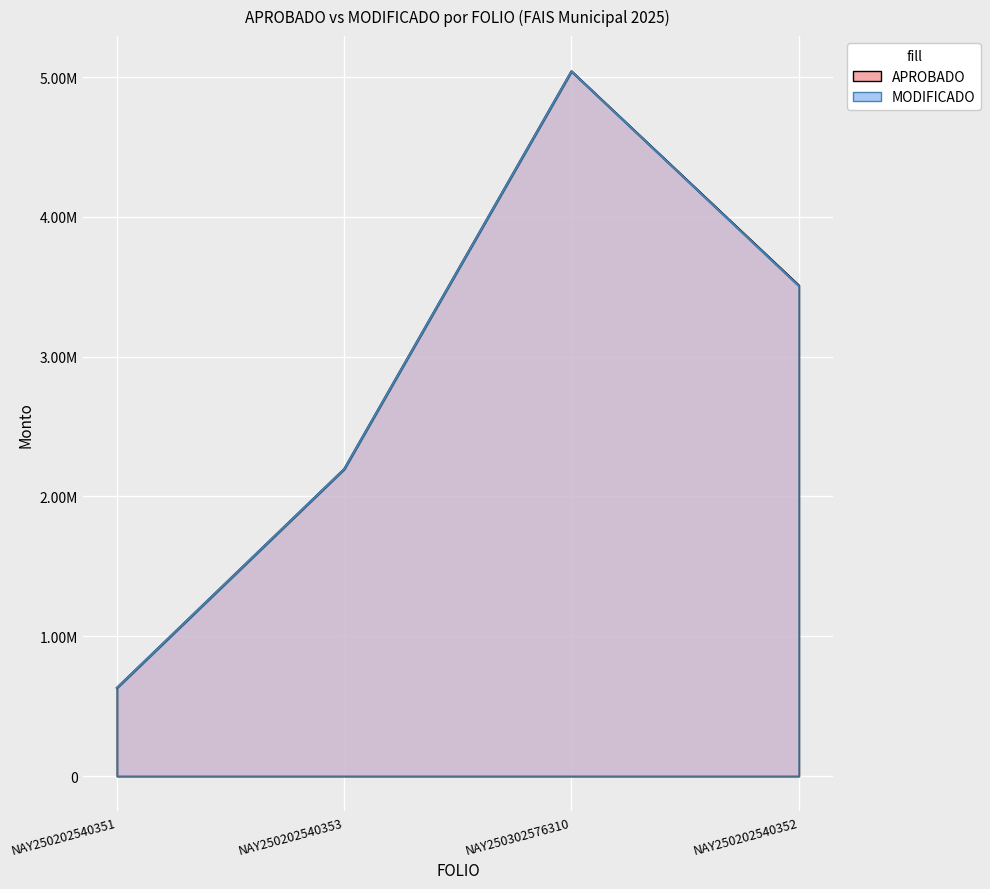

True or false: MODIFICADO and APROBADO cross at least once.

False